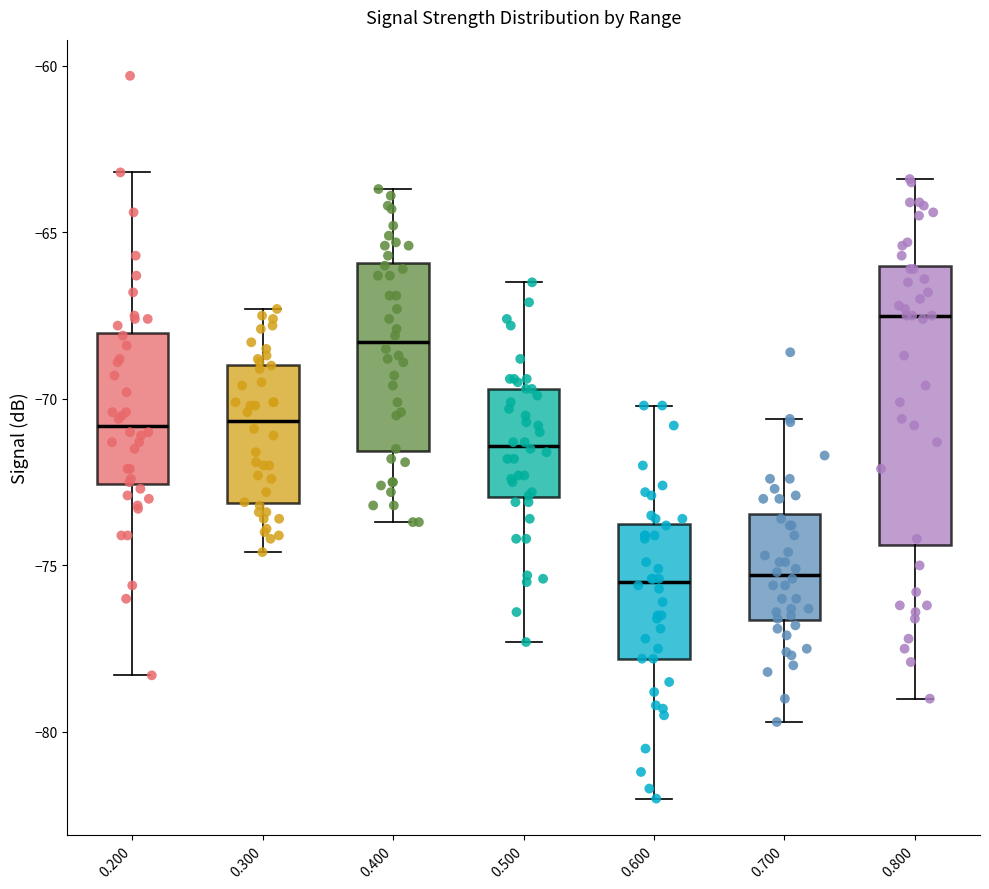

Reading left to right, transcribe this box plot: for each box, give where its median line is, the range the box spans, and where its two whiskers end, as read against the y-axis. The values are not printed on the chart, so give them approximately, as read against the axis.

0.200: median -71.0, box -72.5 to -68.0, whiskers -78.5 to -63.0
0.300: median -70.5, box -73.0 to -69.0, whiskers -74.5 to -67.5
0.400: median -68.5, box -71.5 to -66.0, whiskers -73.5 to -63.5
0.500: median -71.5, box -73.0 to -69.5, whiskers -77.5 to -66.5
0.600: median -75.5, box -78.0 to -73.5, whiskers -82.0 to -70.0
0.700: median -75.5, box -76.5 to -73.5, whiskers -79.5 to -70.5
0.800: median -67.5, box -74.5 to -66.0, whiskers -79.0 to -63.5